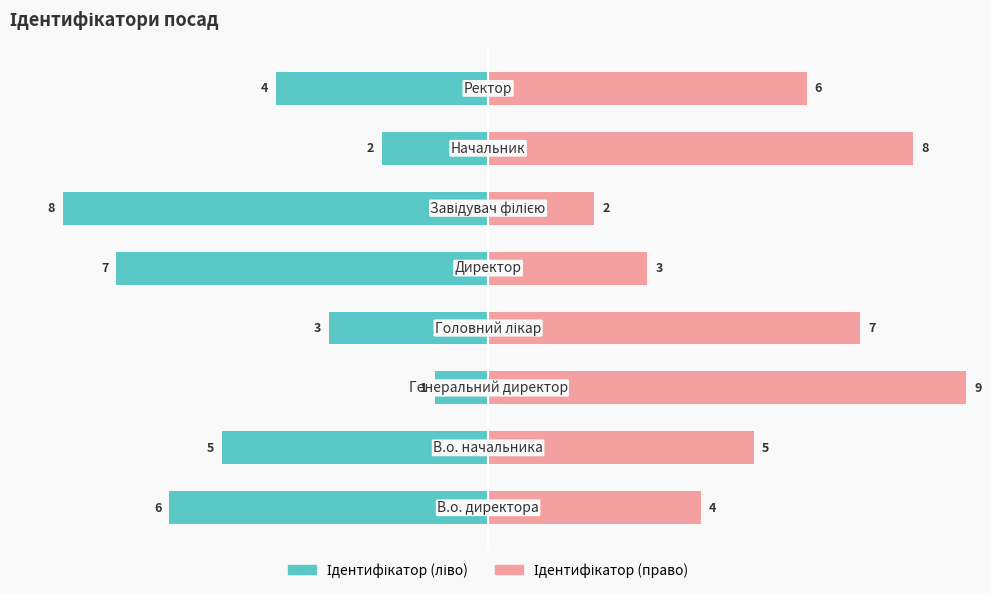

Between 4 and 6, which is larger?

6